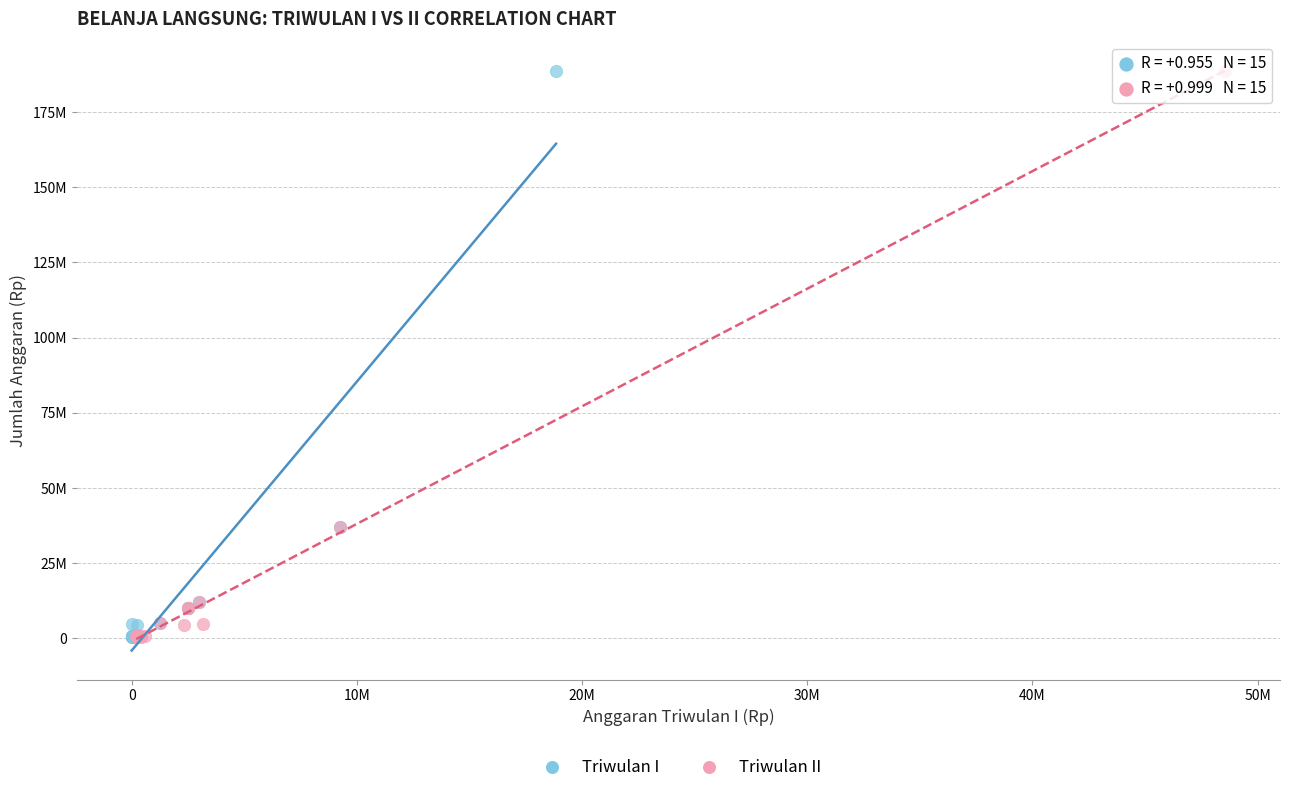

What are all the series names shown in the legend?

Triwulan I, Triwulan II